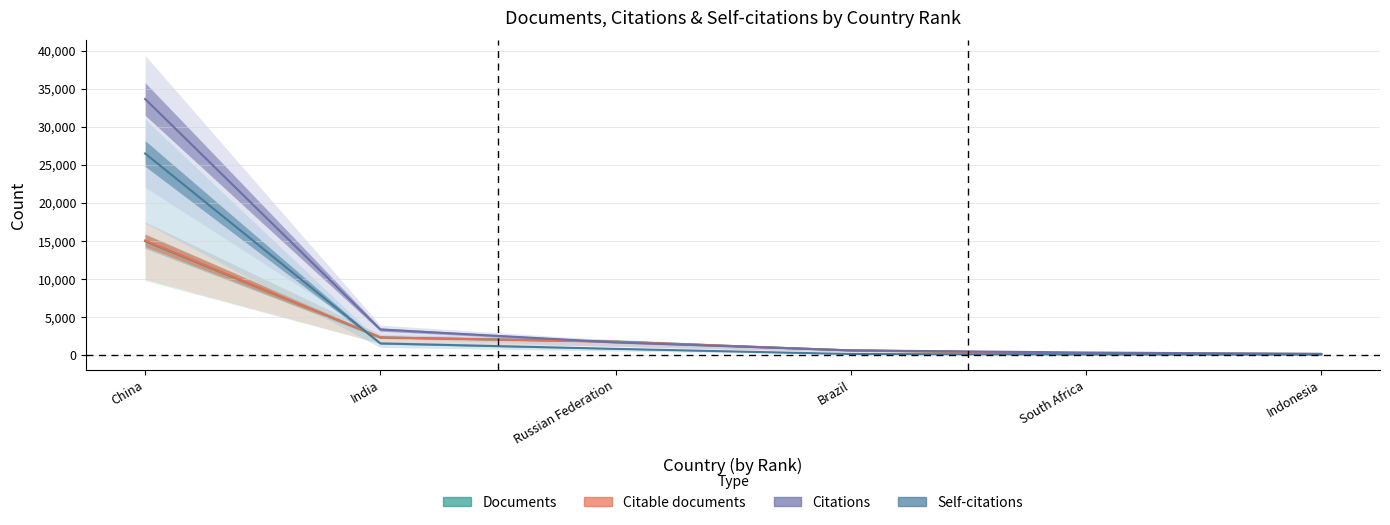

True or false: Self-citations has more than 1 interior local peaks.

False